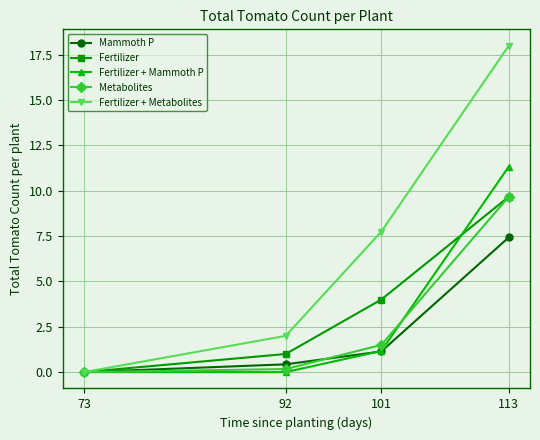

At which label is Fertilizer + Mammoth P closest to 5?

101